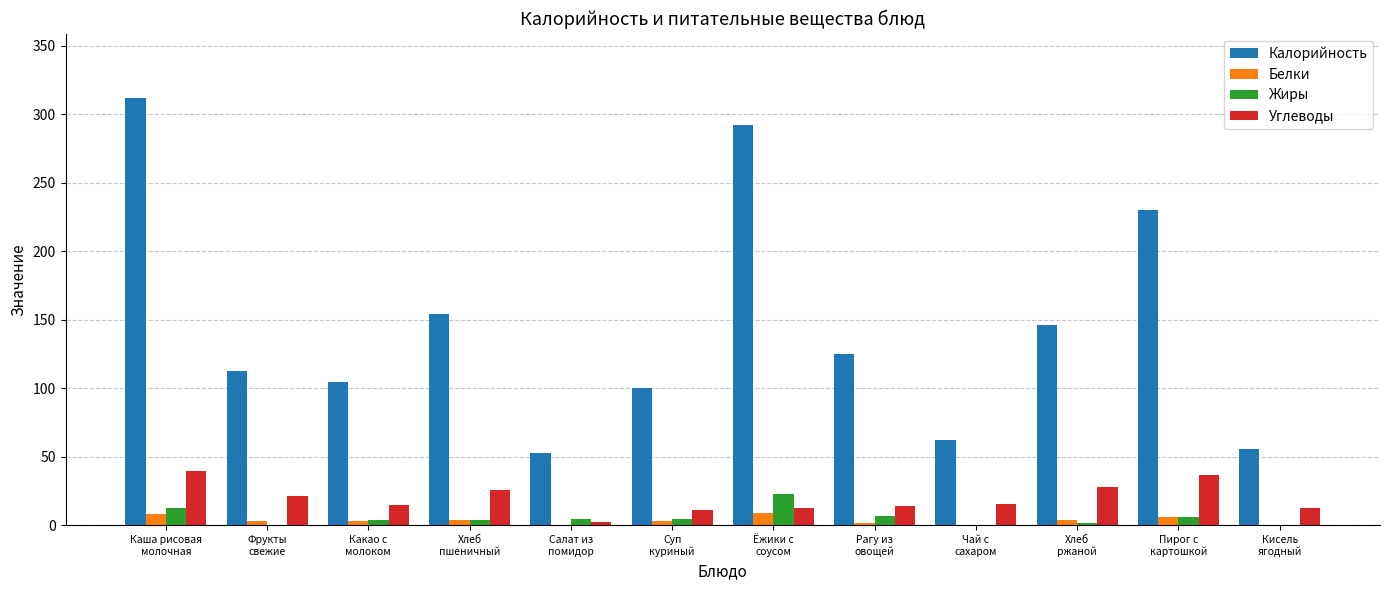

What is the sum of all Углеводы values?

235.7